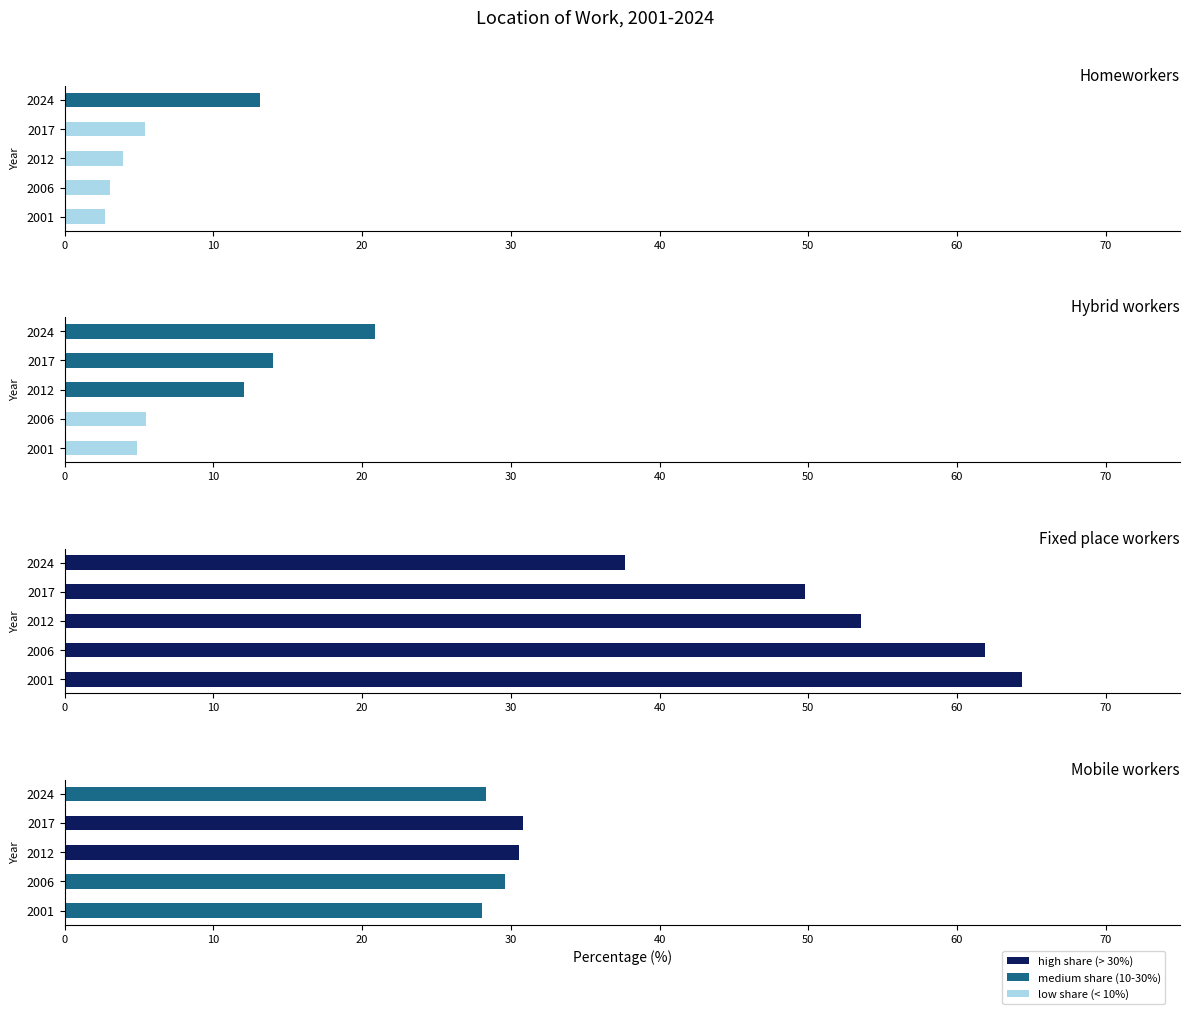

What is the approximate value of Hybrid workers at 2017?

14.0